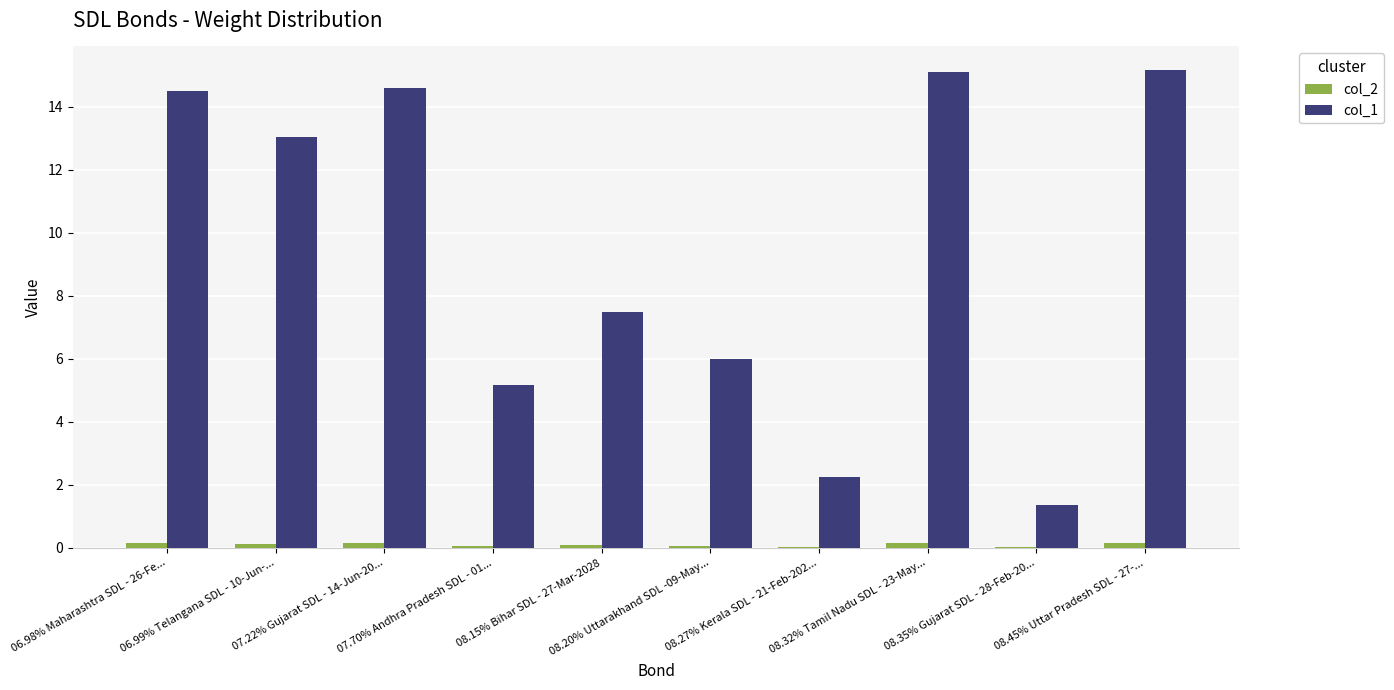

At how many categories does at least one series exceed 6?

7